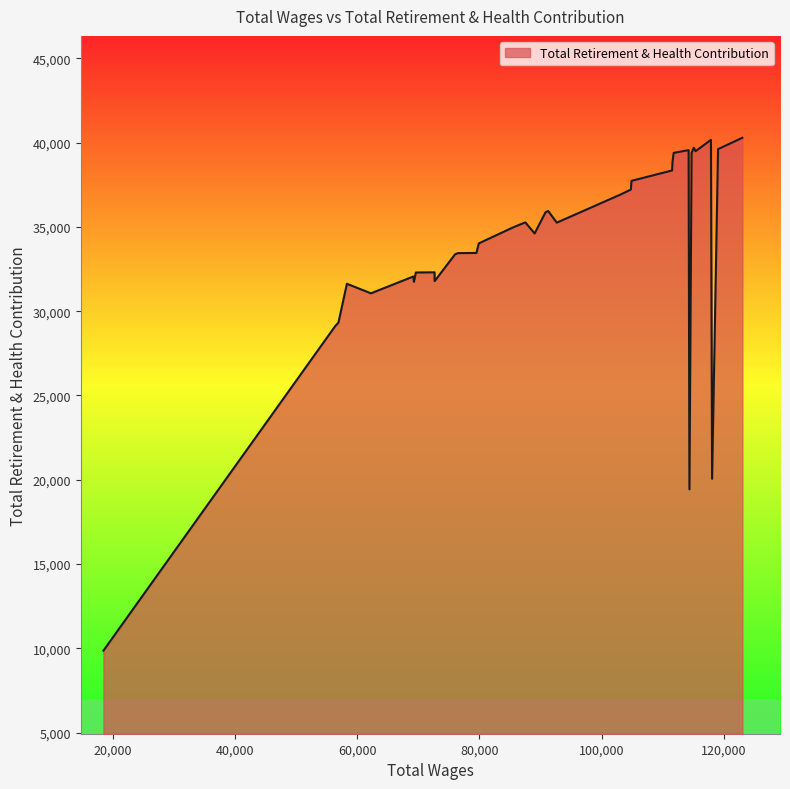

How many values are below 34968?

18